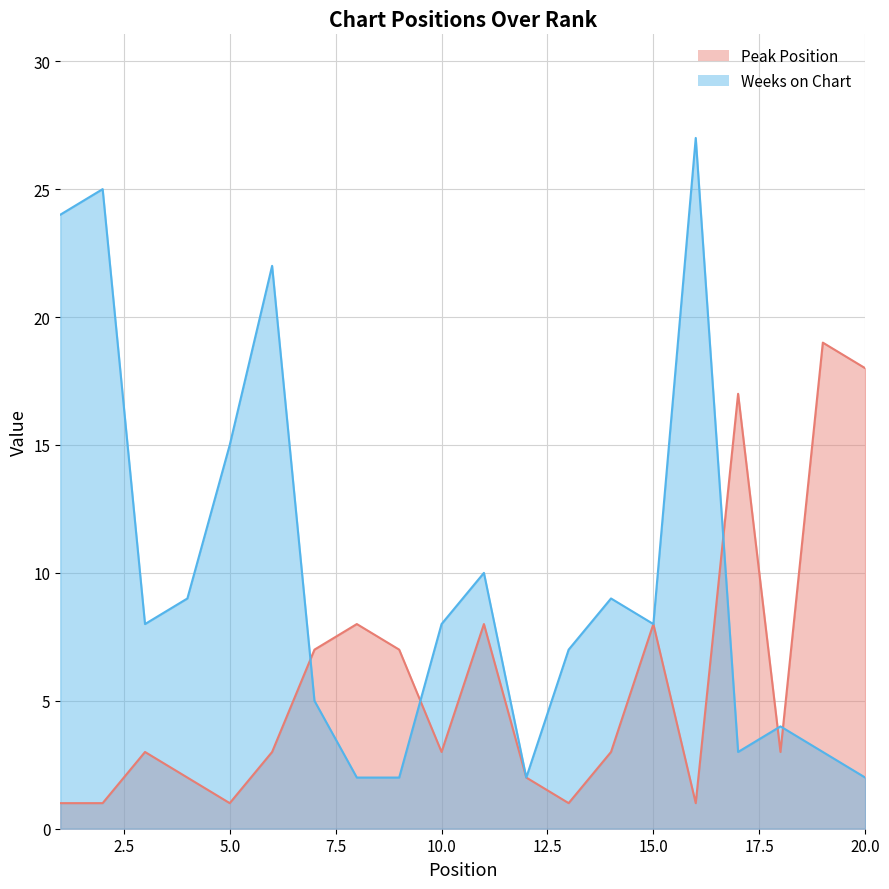

What is the sum of the Weeks on Chart values at 16 and 20?

29